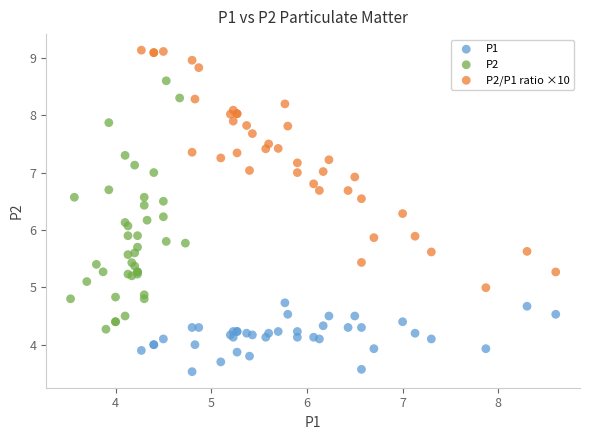

What are all the series names shown in the legend?

P1, P2, P2/P1 ratio ×10